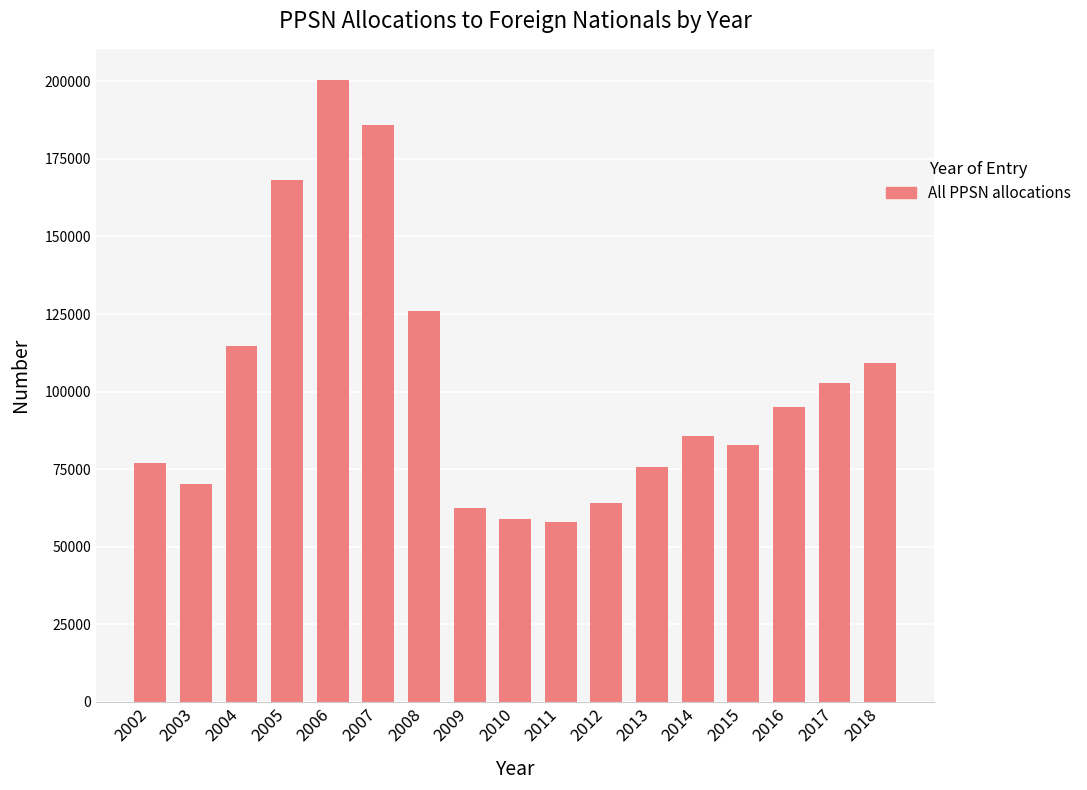

Reading left to right, what are all the values shown in this chart?

76919	70138	114750	168197	200450	186035	125857	62311	58886	57946	63992	75720	85668	82744	94955	102824	109303